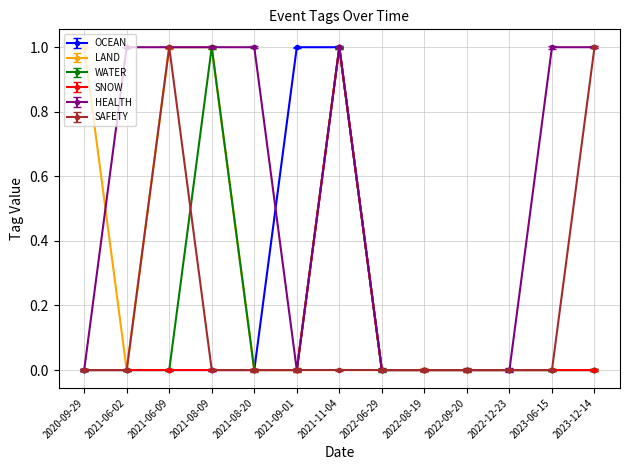

Which category has the lowest value in the SAFETY series?

2020-09-29